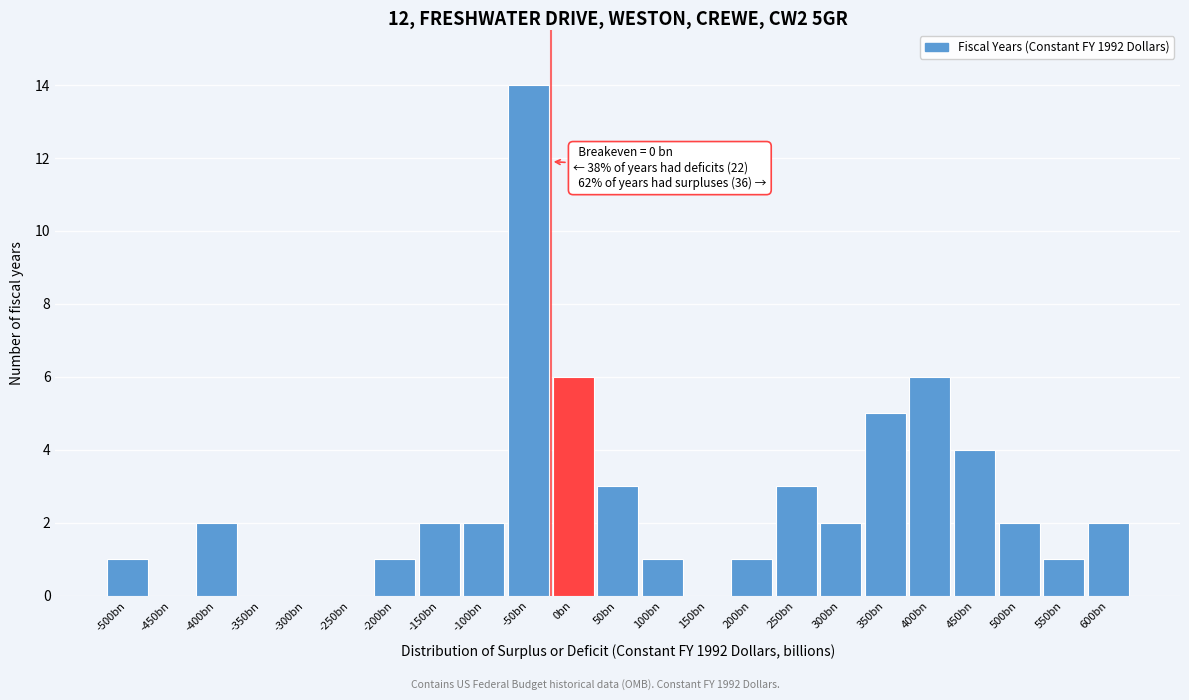

Reading left to right, transcribe all the data shown in this chart.

-500bn=1	-450bn=0	-400bn=2	-350bn=0	-300bn=0	-250bn=0	-200bn=1	-150bn=2	-100bn=2	-50bn=14	0bn=6	50bn=3	100bn=1	150bn=0	200bn=1	250bn=3	300bn=2	350bn=5	400bn=6	450bn=4	500bn=2	550bn=1	600bn=2